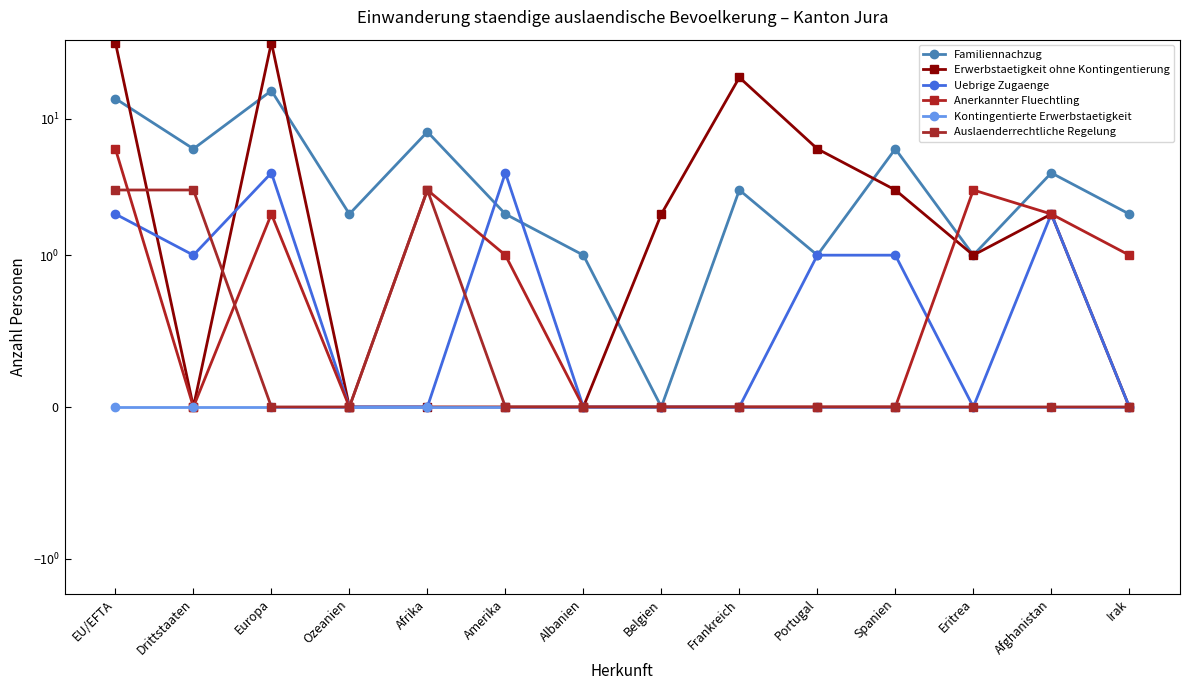

The Anerkannter Fluechtling series shows 0 at Irak. True or false?

False